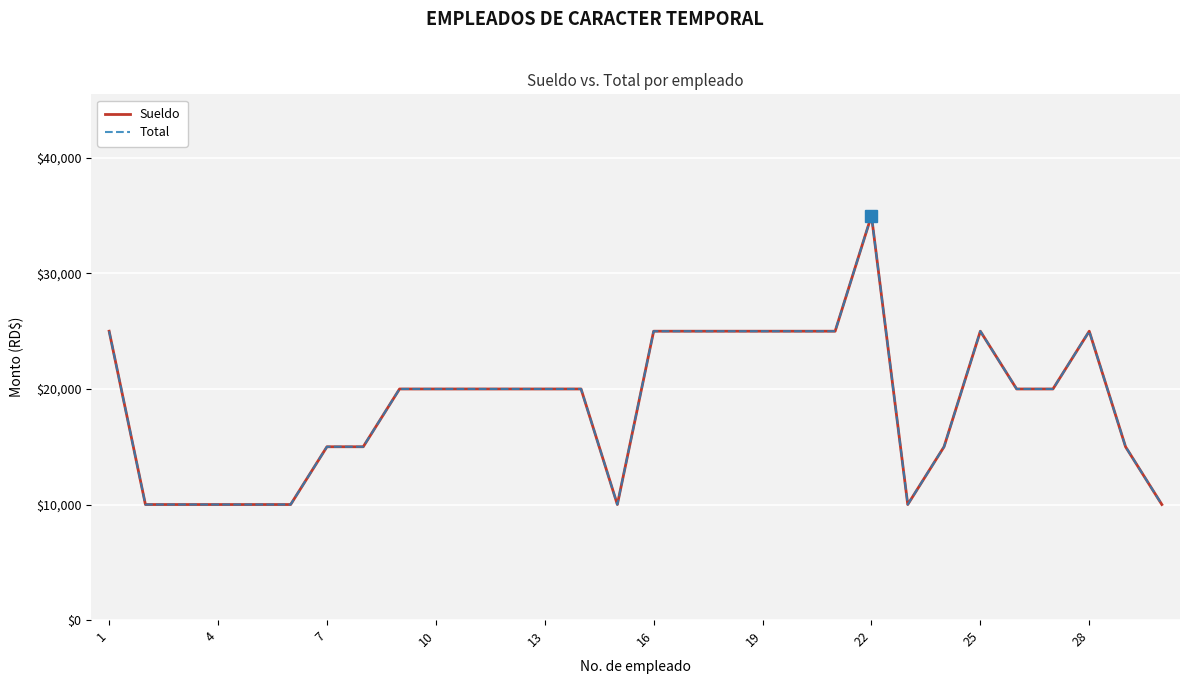

Is this an area chart (filled region under the line)?

No